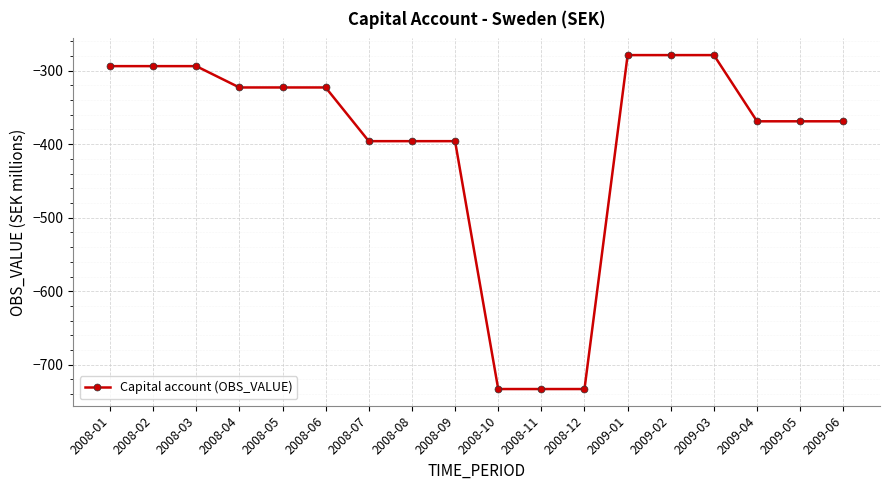

What position from the right is 2008-12?

7